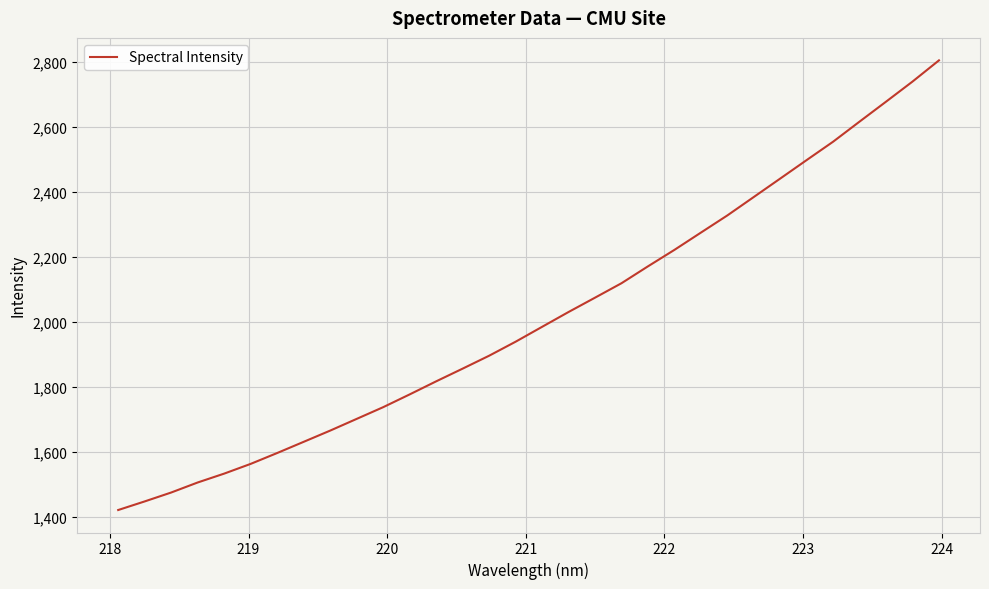

What is the maximum value shown in the chart?

2803.7